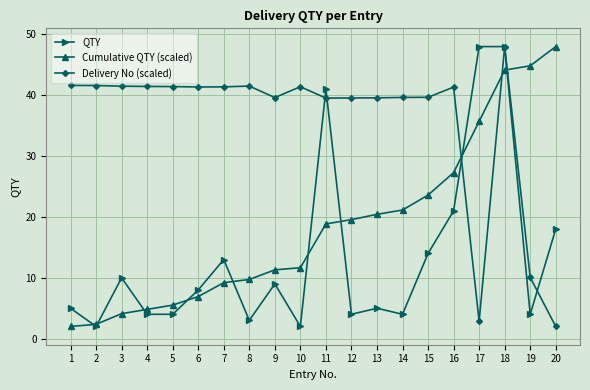

What is the sum of all QTY values?

267.0